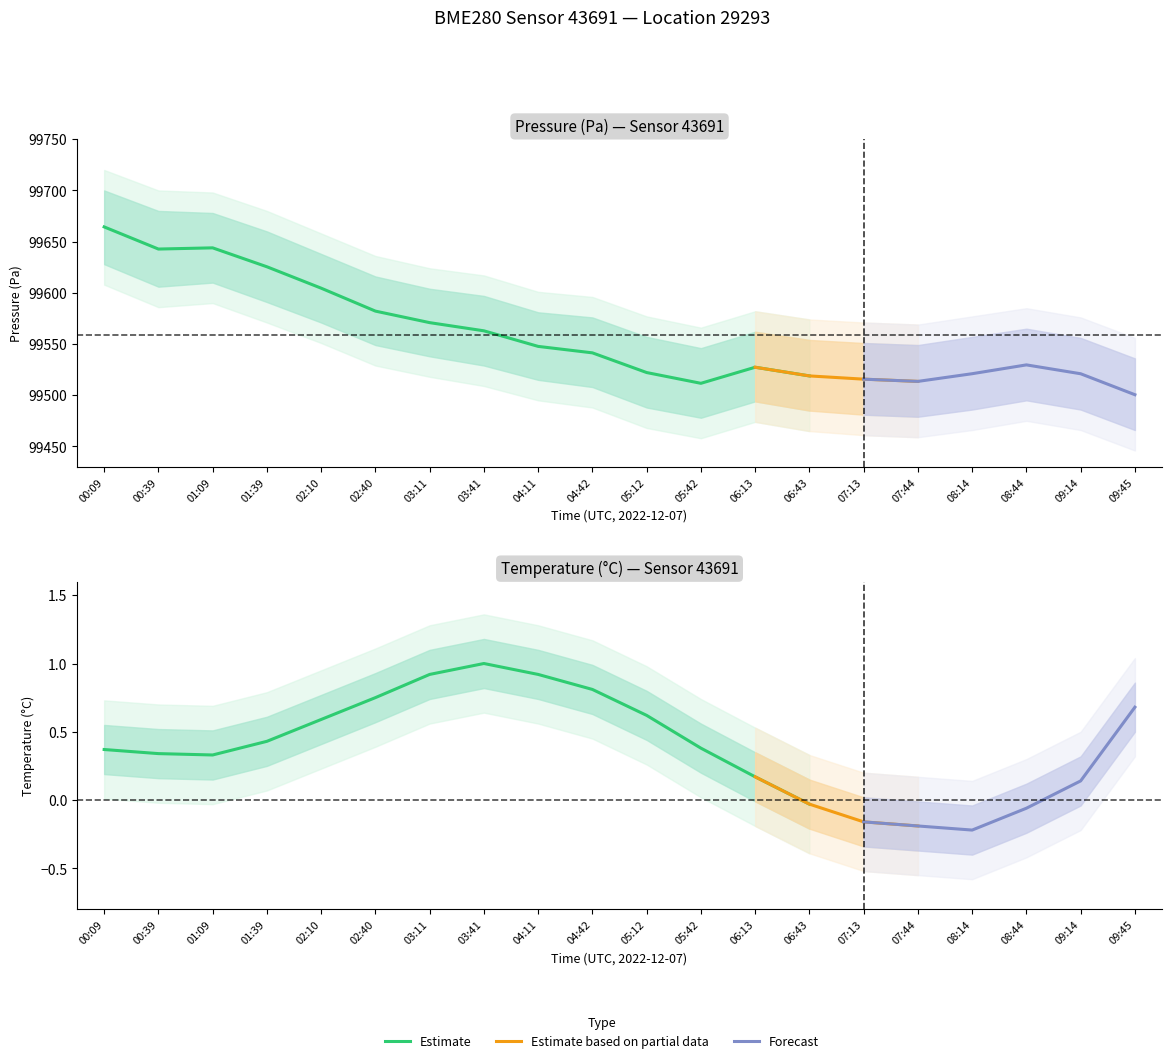

Which category has the lowest value across all series?

08:14